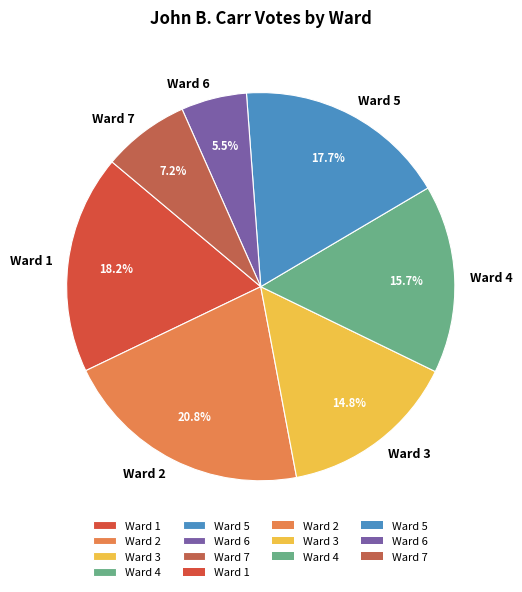

True or false: Ward 1 accounts for 11% of the total.

False